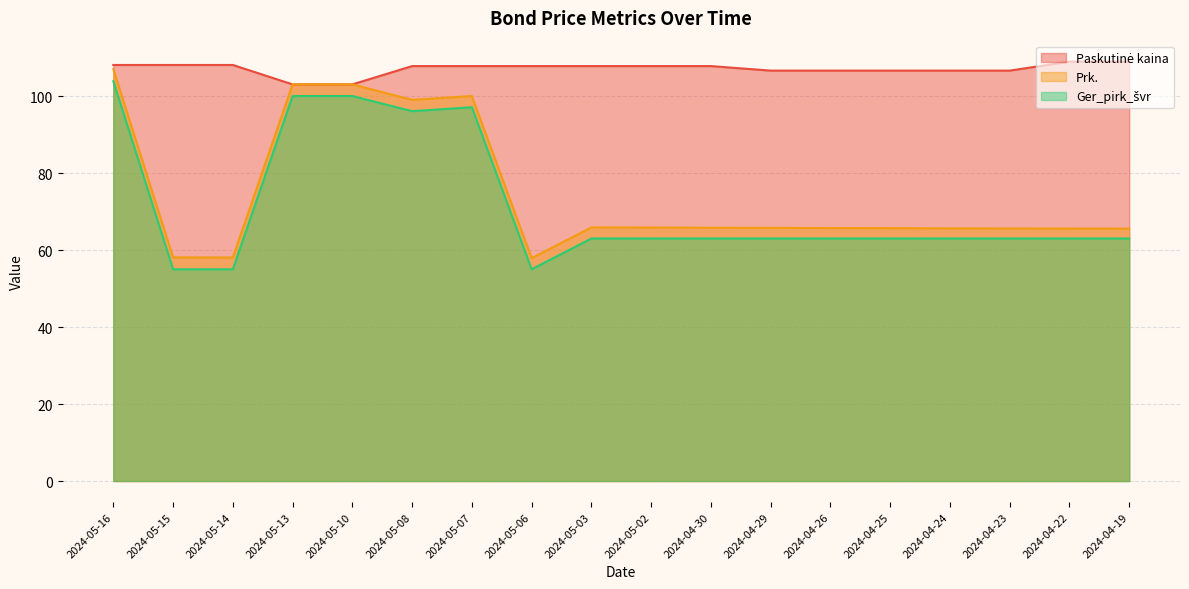

Which series has the largest range (max minus min)?

Prk.